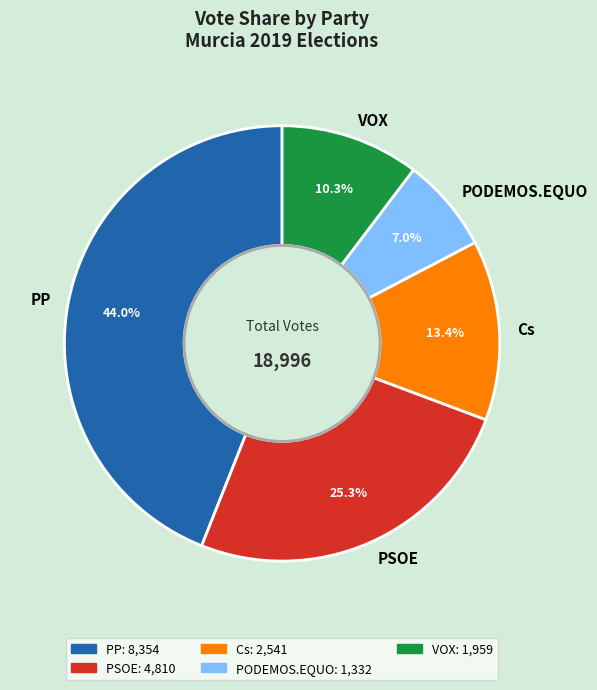

Which category has the biggest portion of the pie?

PP